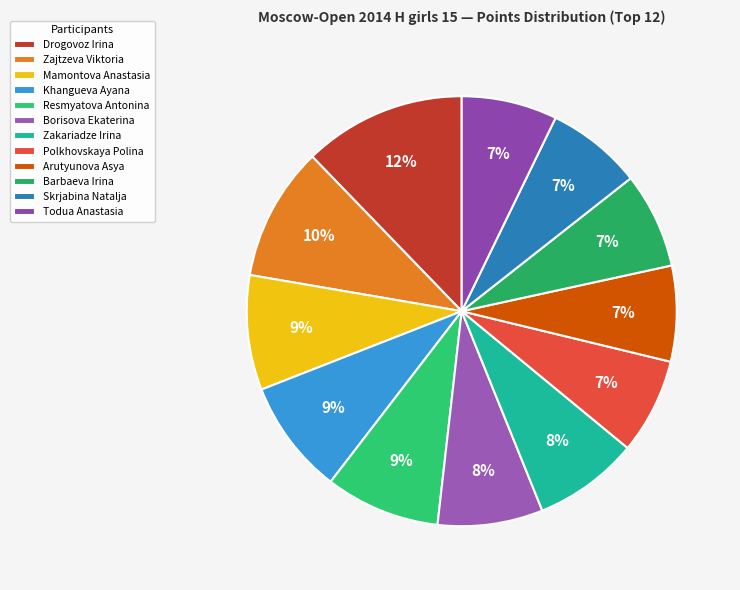

Which slice is the largest?

Drogovoz Irina